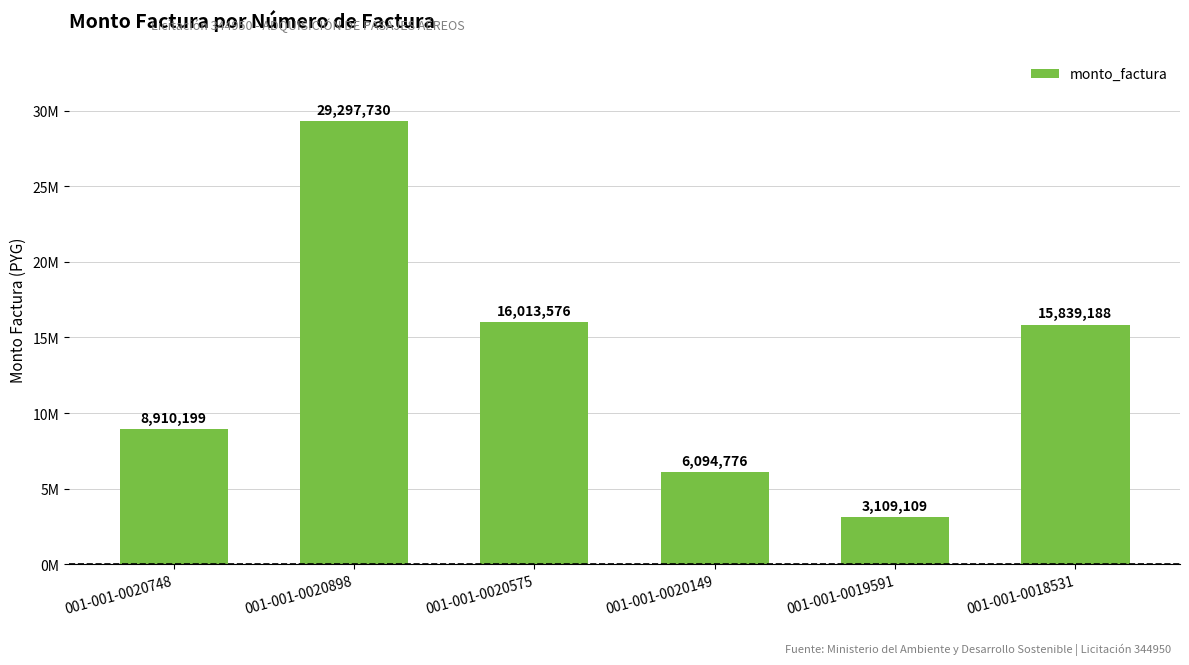

How many values are below 15839188?

3